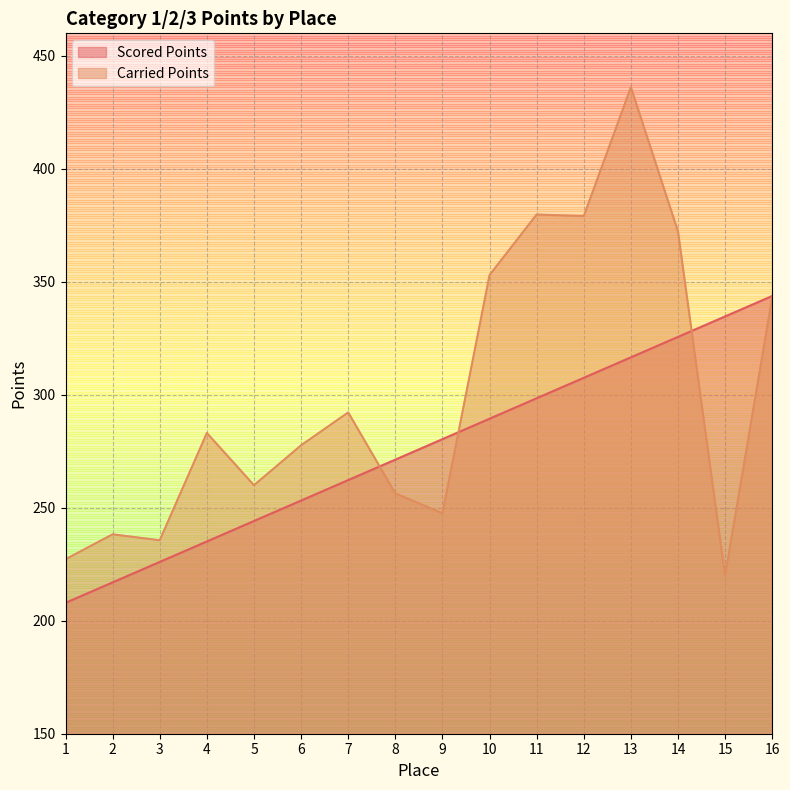

At which category is the sum across all series the highest?

13